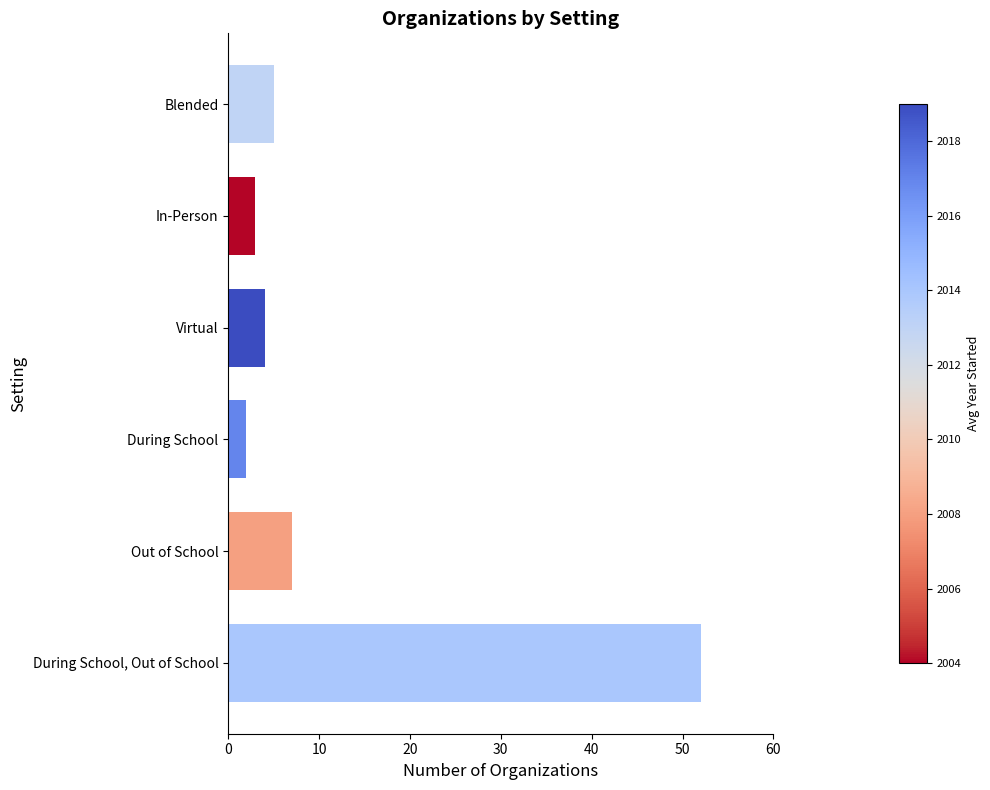

Reading bottom to top, transcribe all the data shown in this chart.

During School, Out of School=52	Out of School=7	During School=2	Virtual=4	In-Person=3	Blended=5